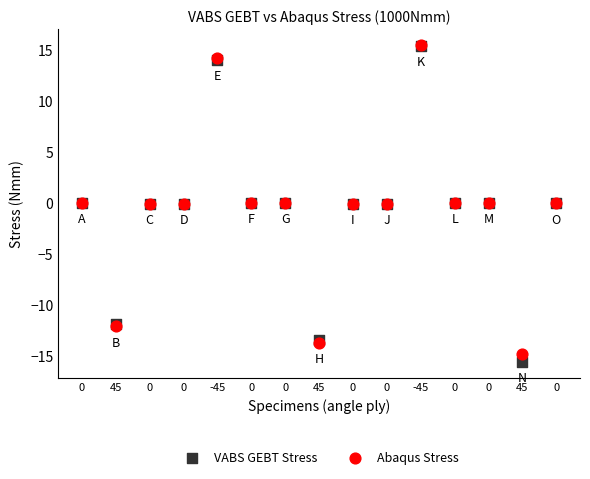

What are all the series names shown in the legend?

VABS GEBT Stress, Abaqus Stress